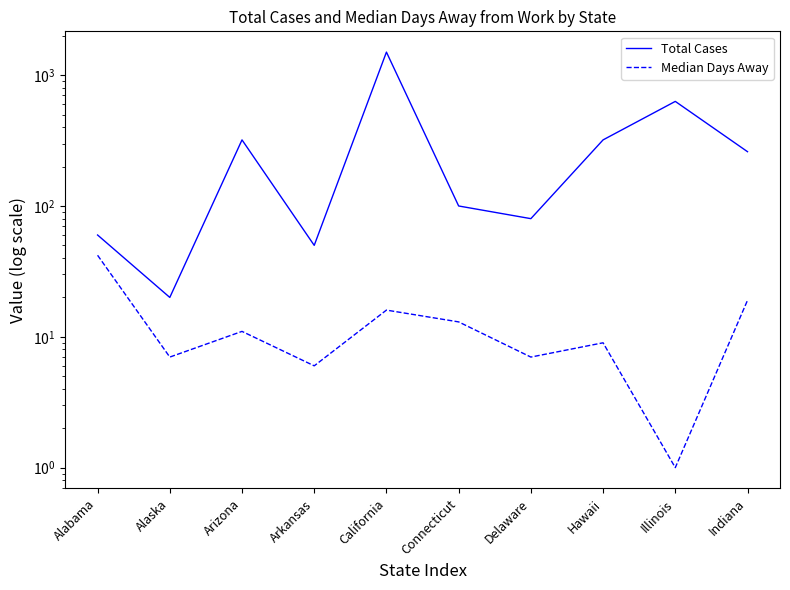

What is the sum of all Total Cases values?

3340